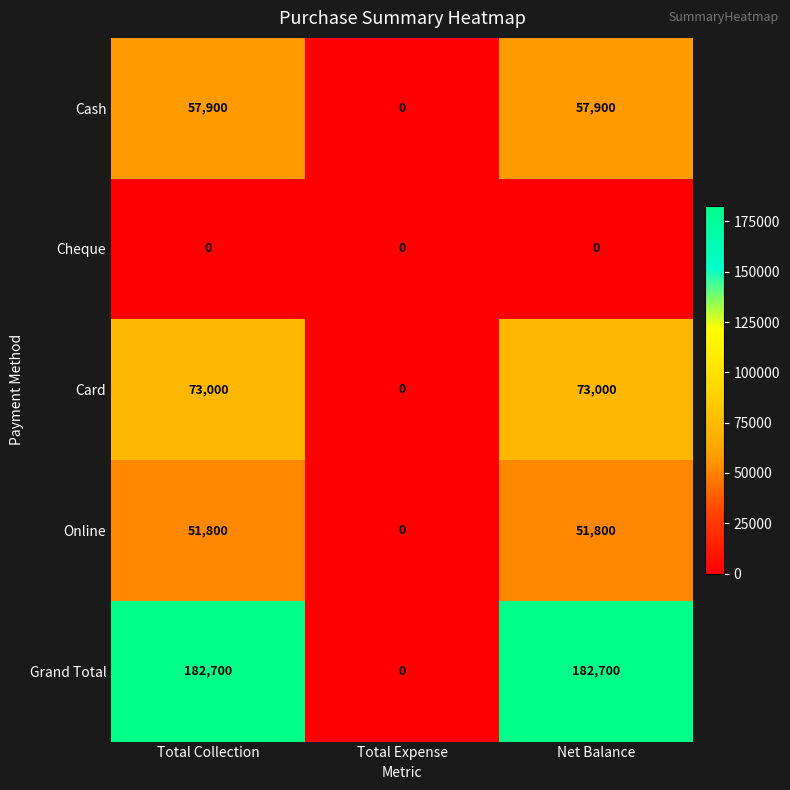

What is the maximum value for Grand Total?

182700